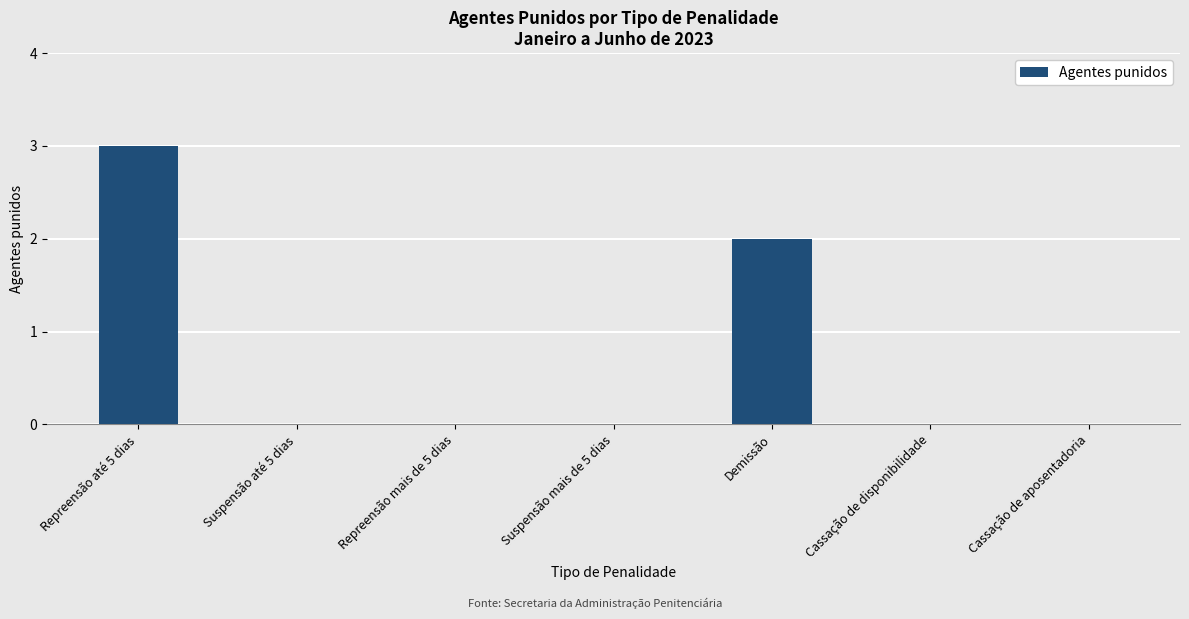

True or false: the data shows 0 at Repreensão mais de 5 dias.

True